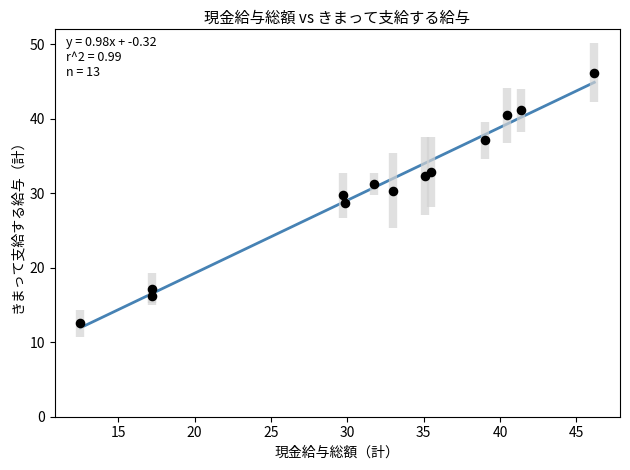

What is the range of Y values (max minus min)?

33.6